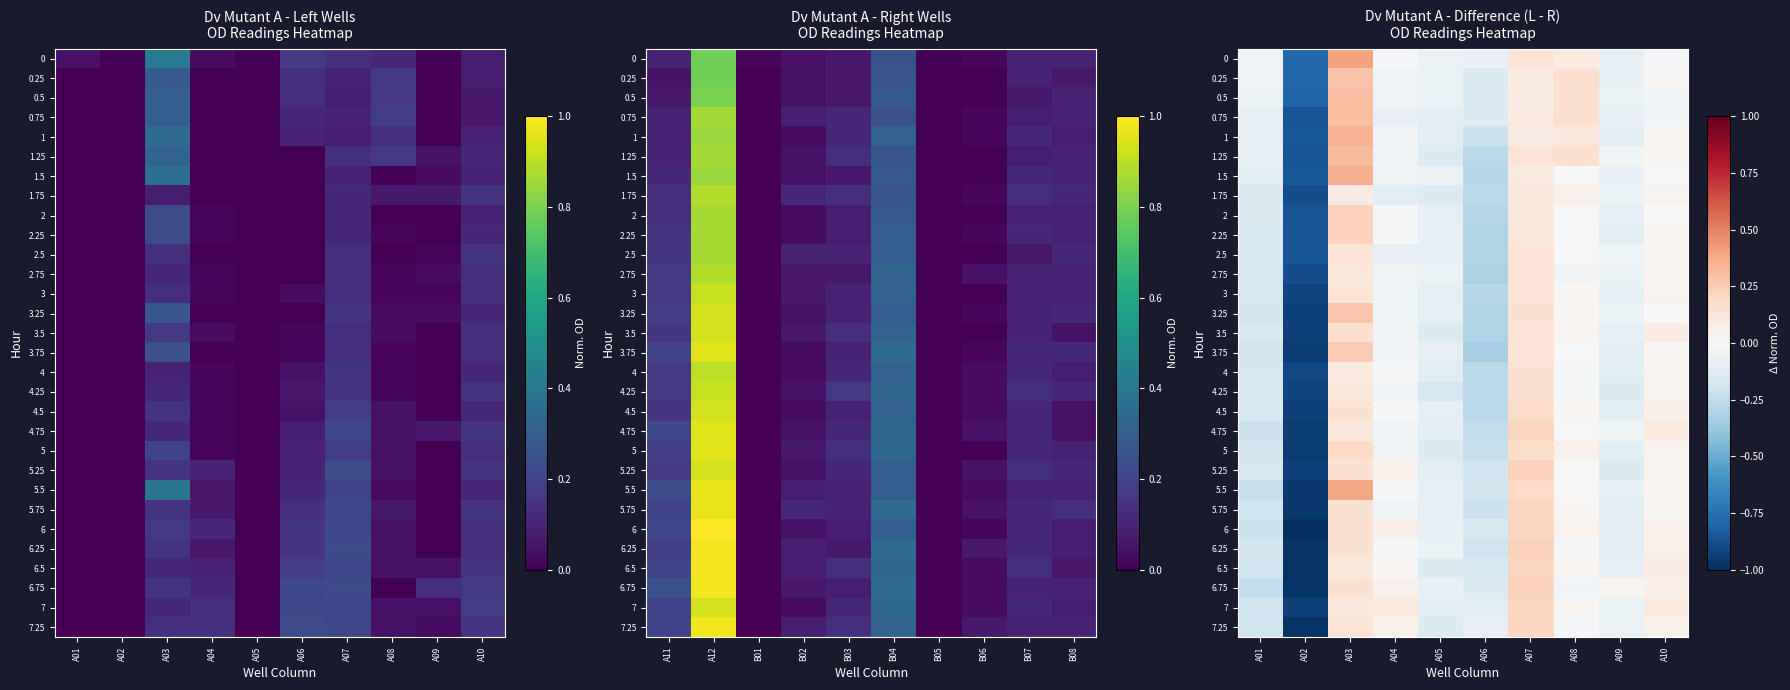

How many data points in 6 are less than 0?

5